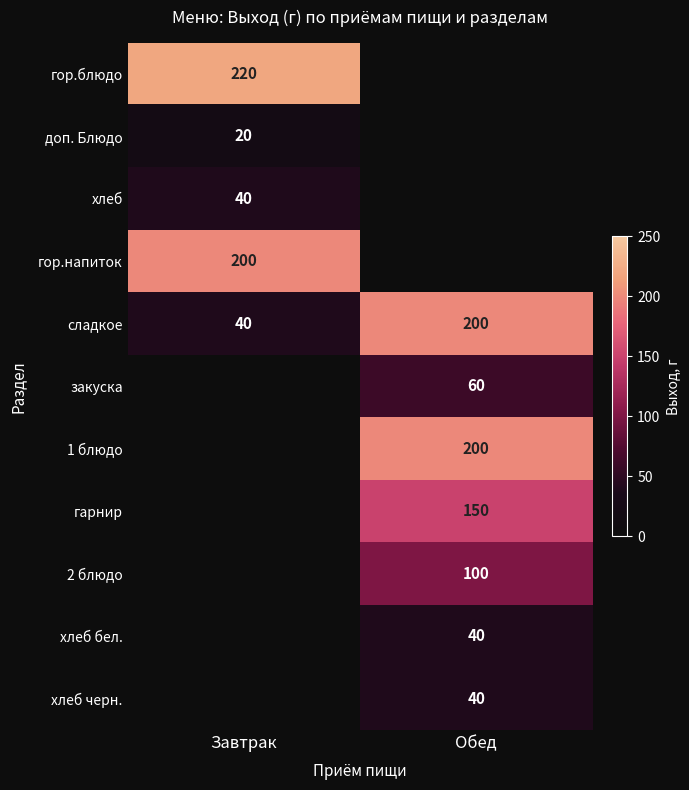

True or false: гор.напиток has a value of 129 at Завтрак.

False